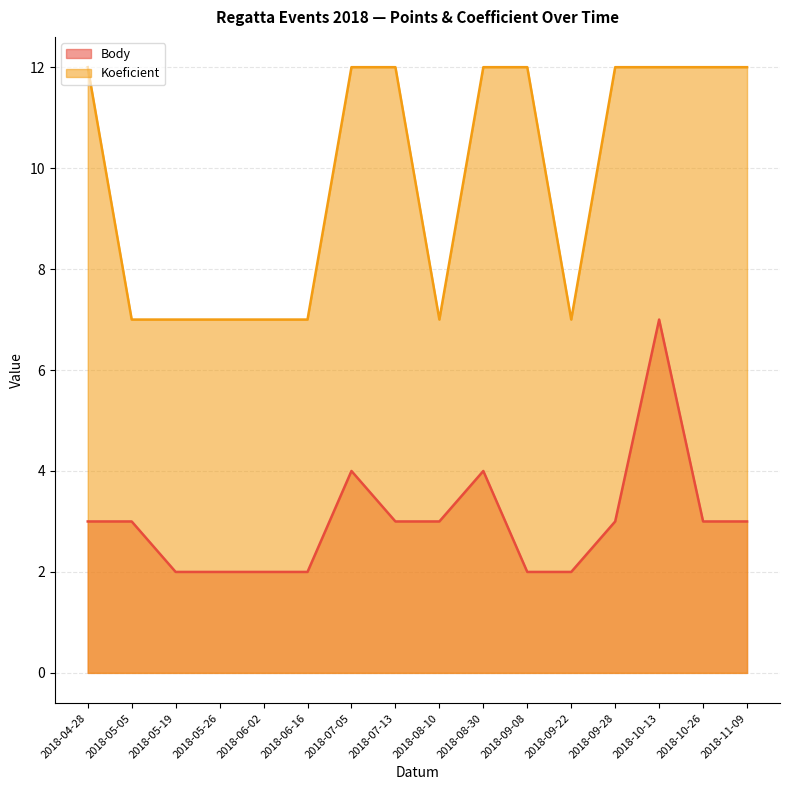

True or false: Koeficient and Body cross at least once.

False